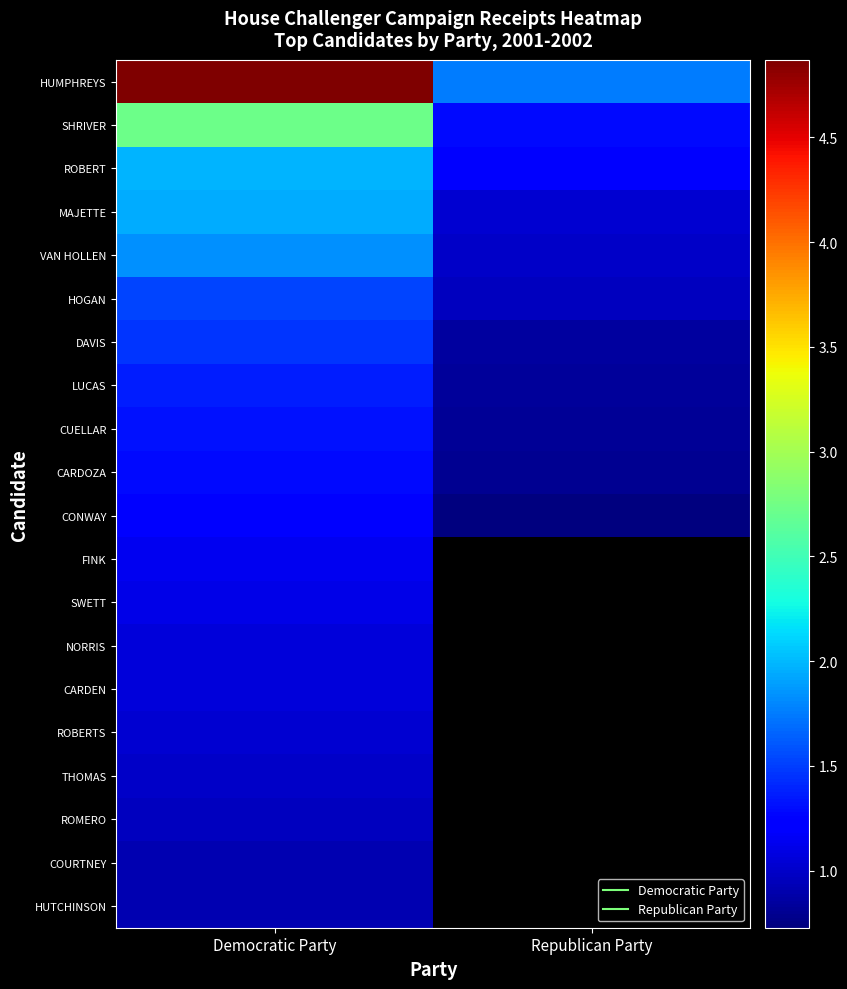

What is the difference between the VAN HOLLEN values at Democratic Party and Republican Party?

828244.1